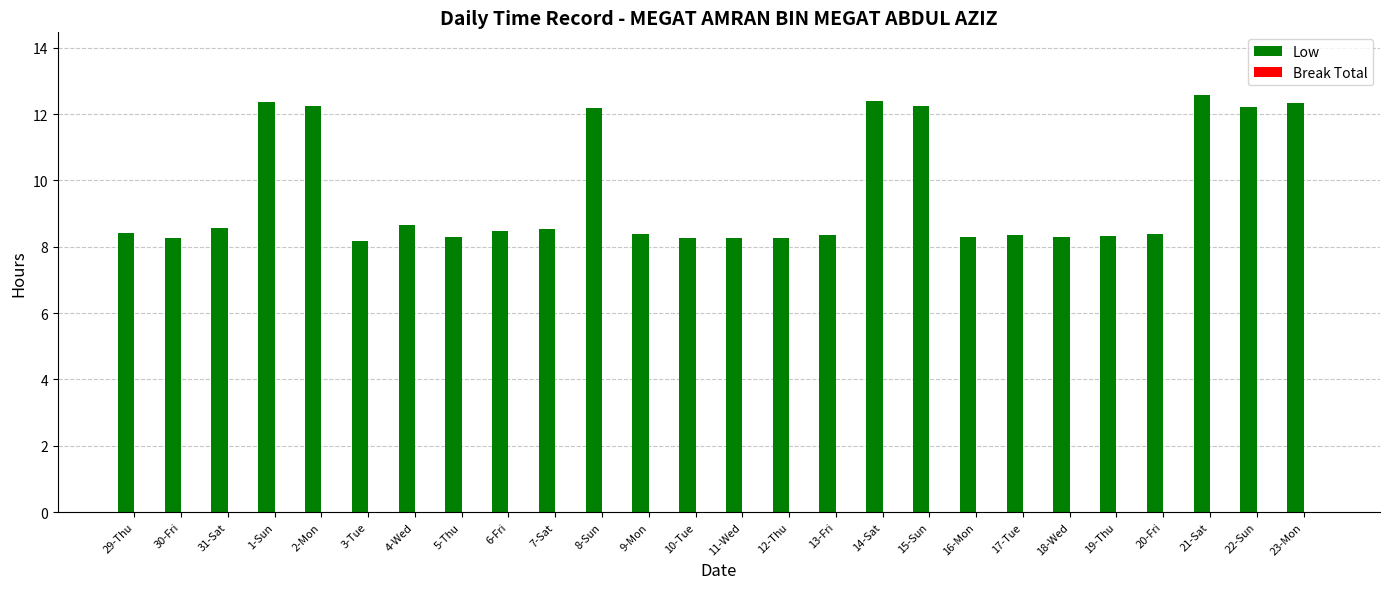

What is the difference between the values at 16-Mon and 4-Wed?

0.4